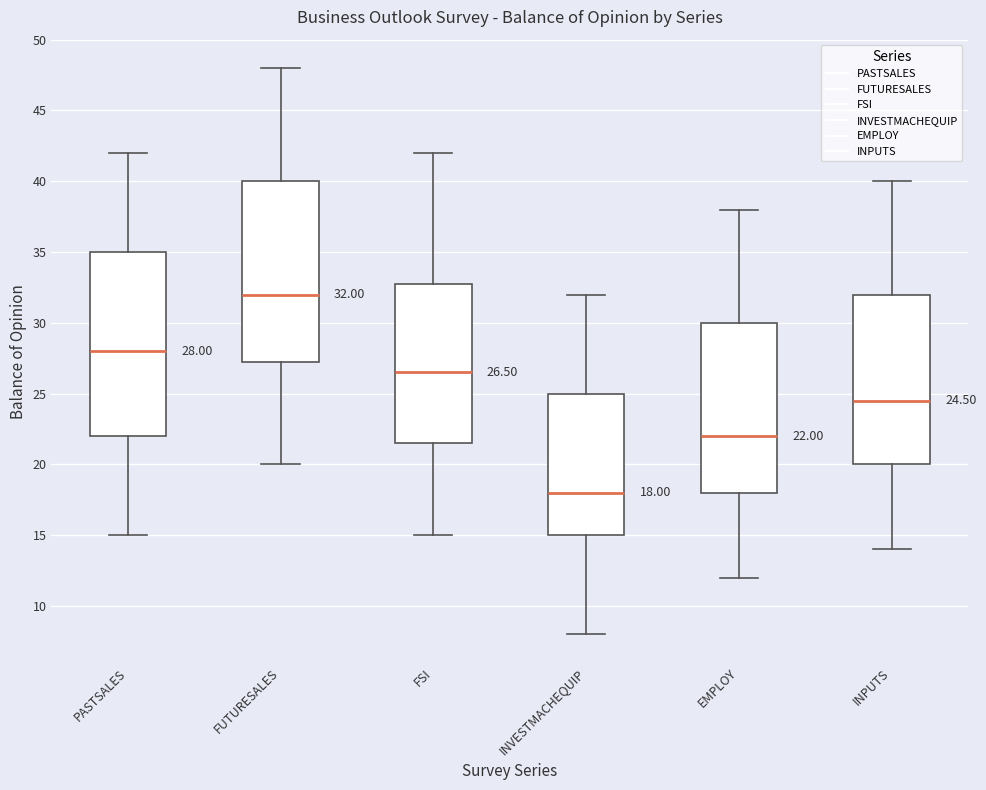

Which box has the lowest median line?

INVESTMACHEQUIP